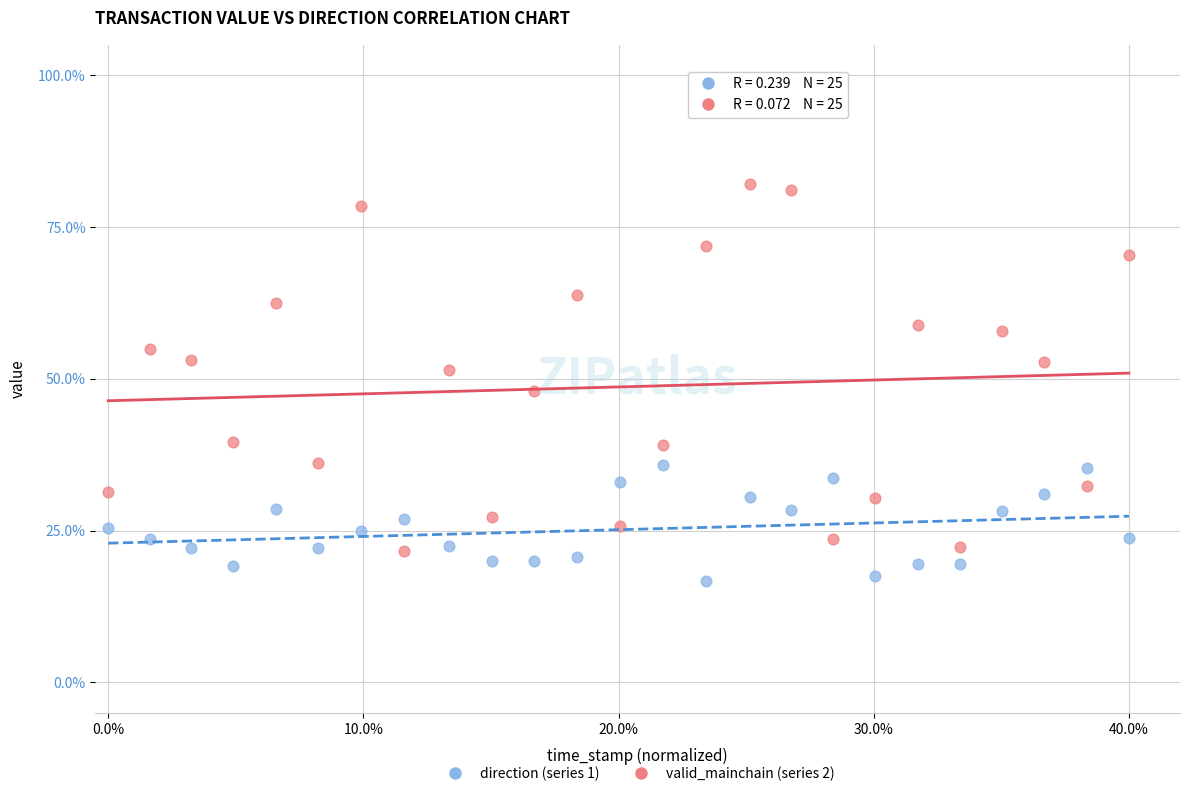

Which series reaches the minimum Y coordinate?

direction (series 1)